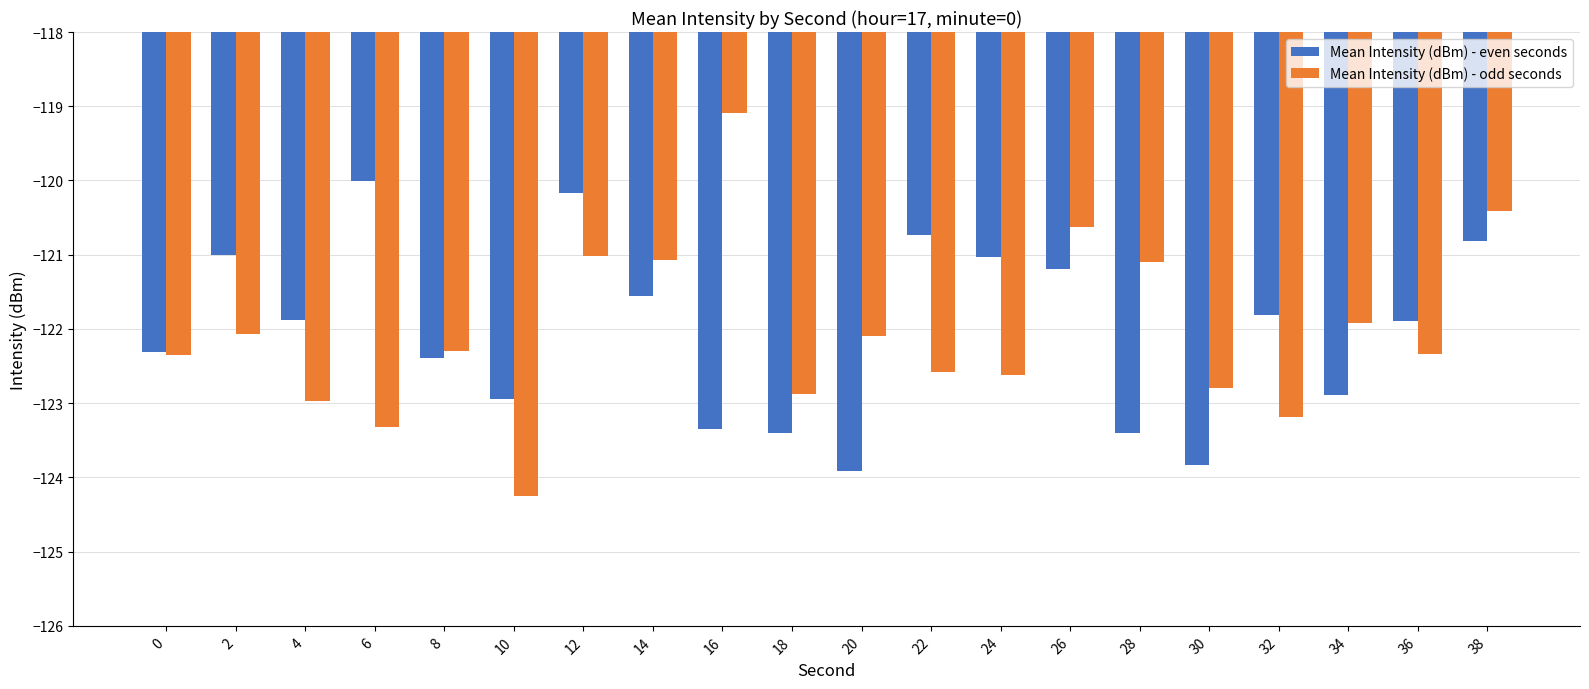

How many bars are there in each group?

2